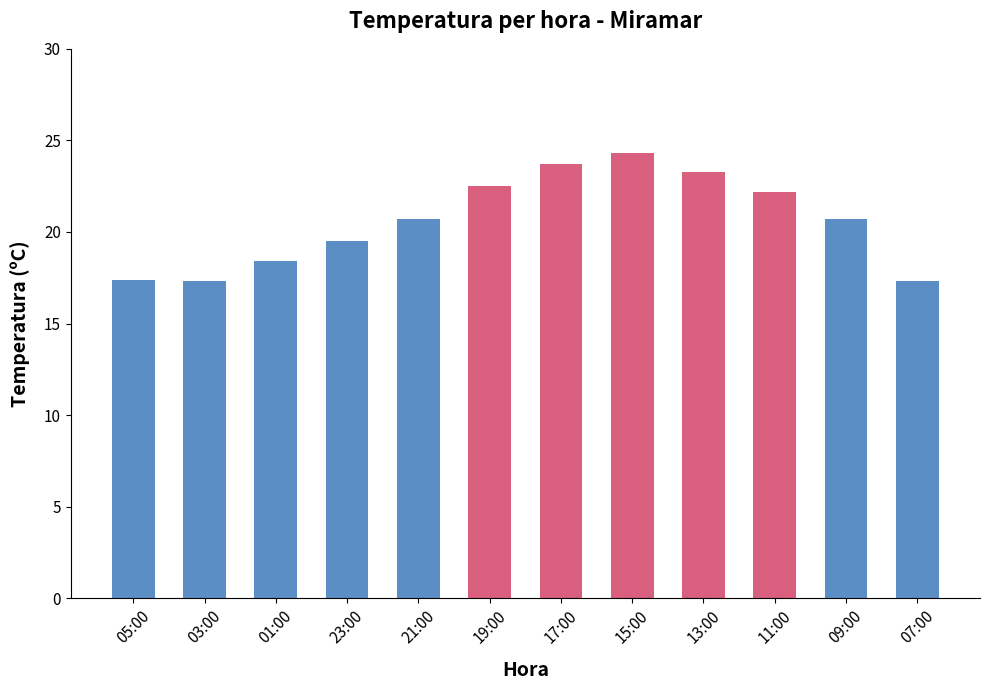

What is the smallest value displayed?

17.3